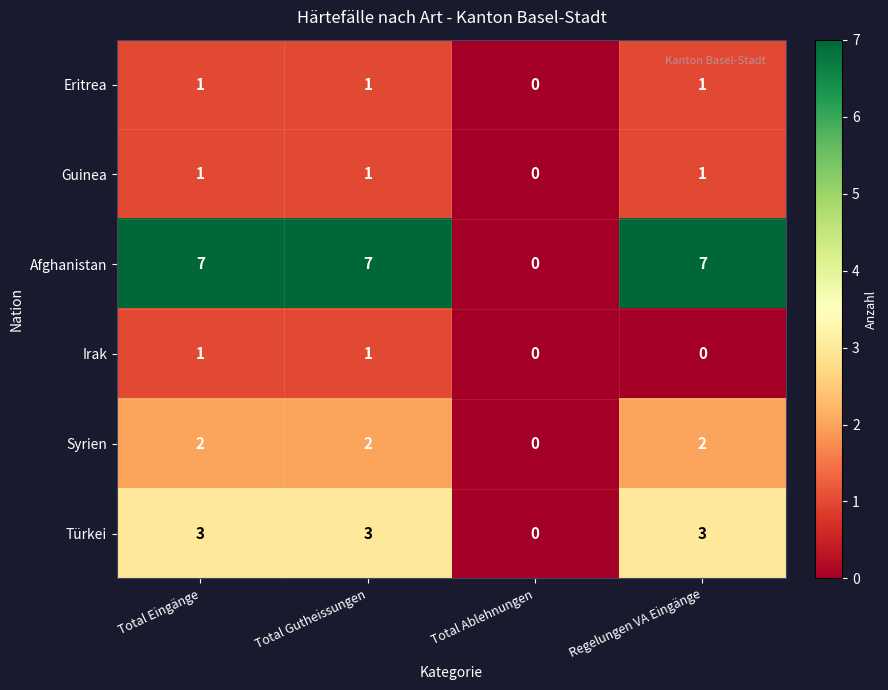

How many Guinea values are between 1 and 2?

3